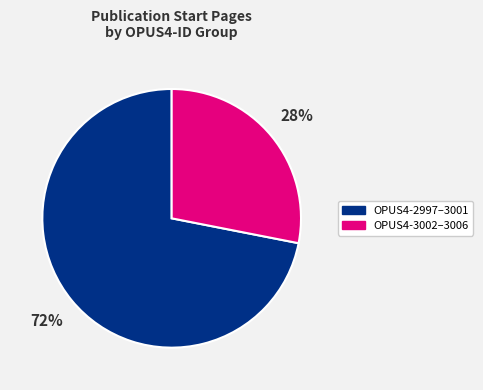

To the nearest percent, what is the average slice percentage?

50%